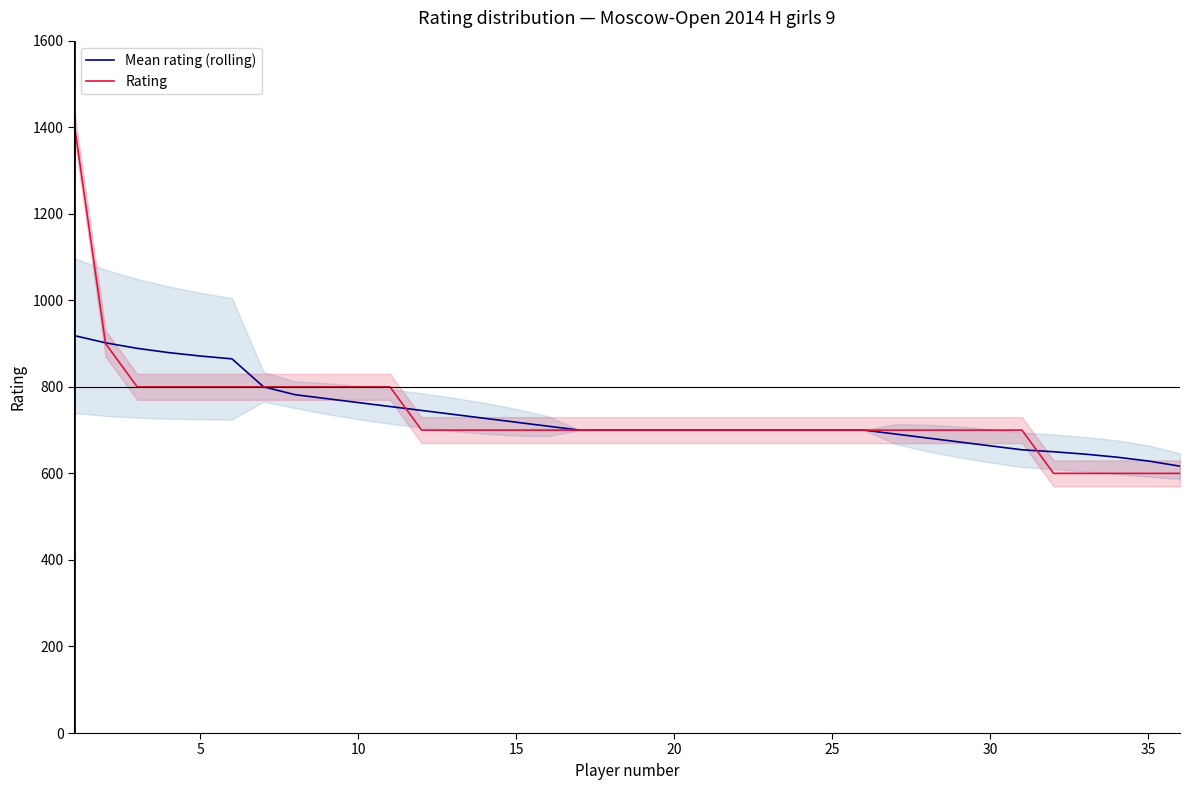

What is the lowest value of the Mean rating (rolling) series?

616.7